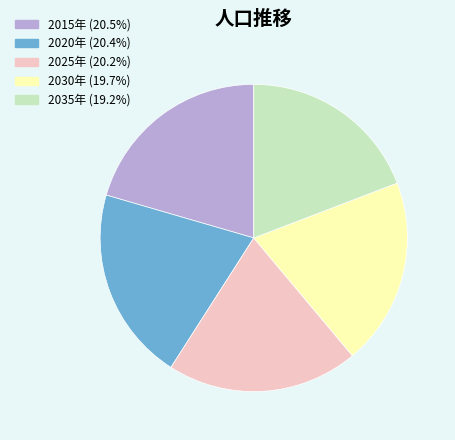

How many slices are in this pie chart?

5